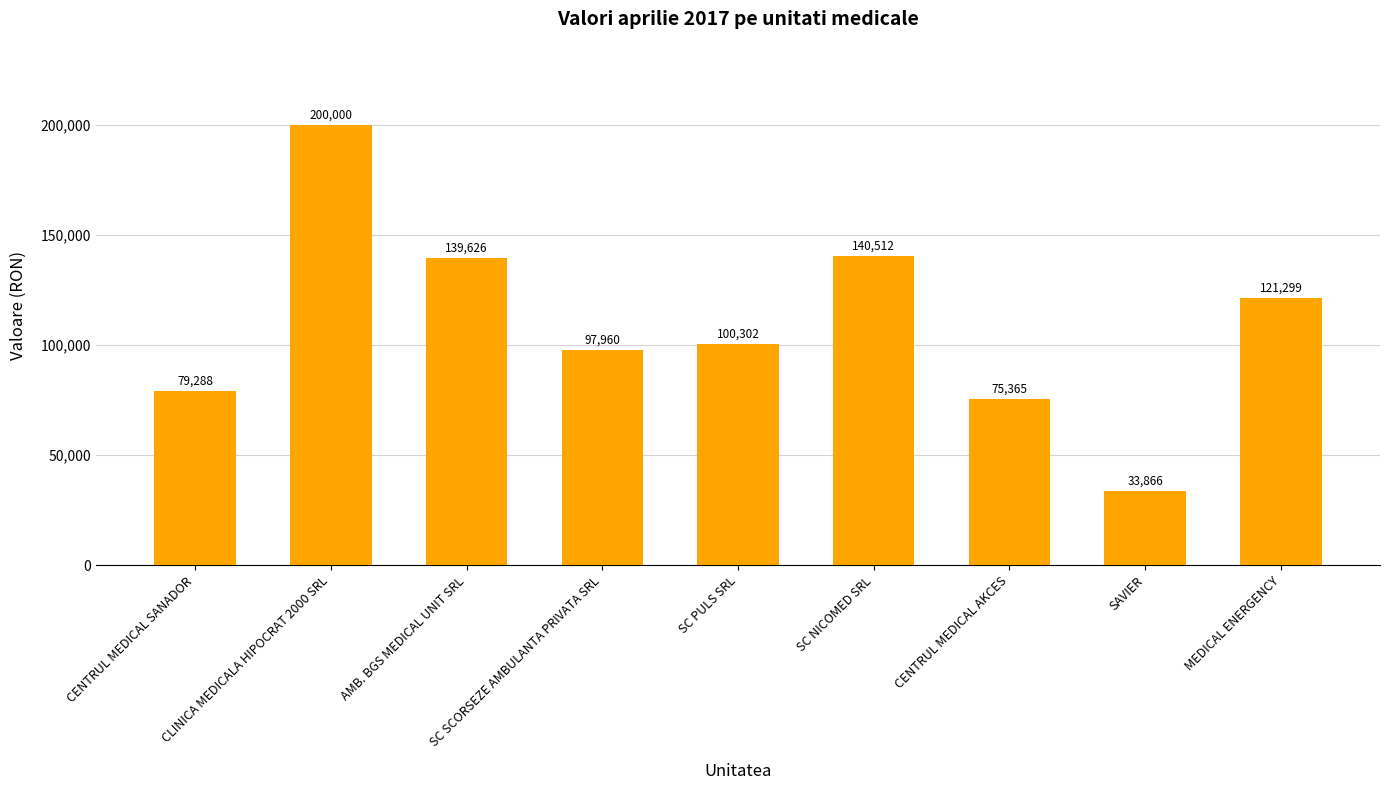

Count the number of data series in this chart.

1